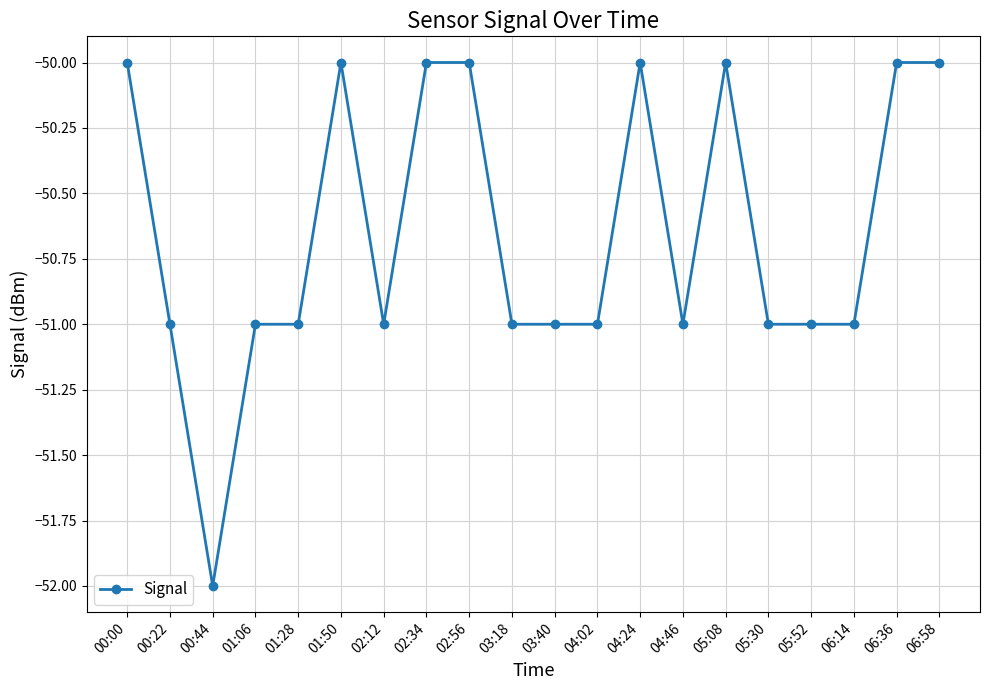

What is the change in value from 01:50 to 02:12?

-1